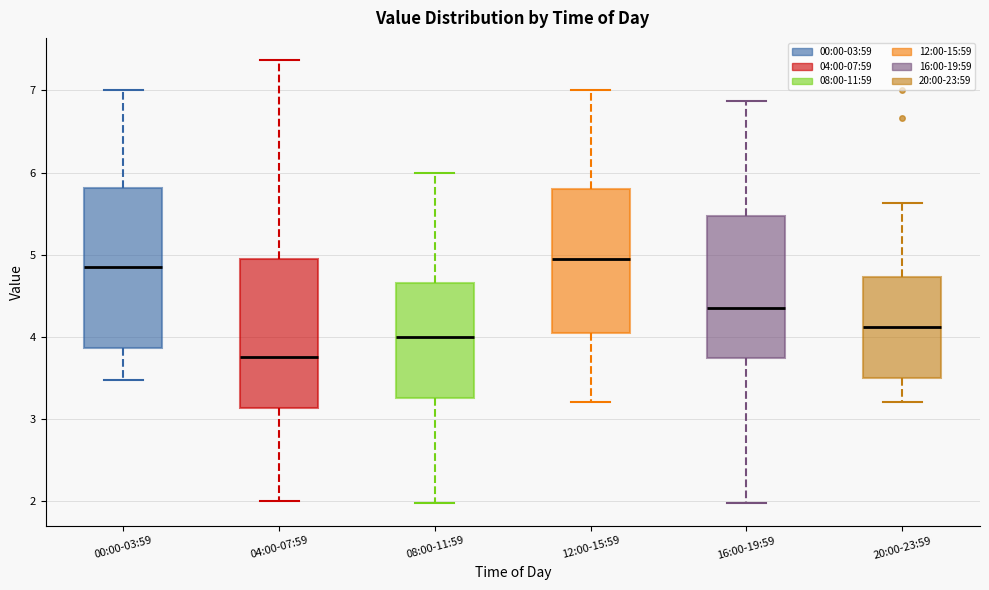

Which box is the tallest, from its lower edge to its upper edge?

00:00-03:59